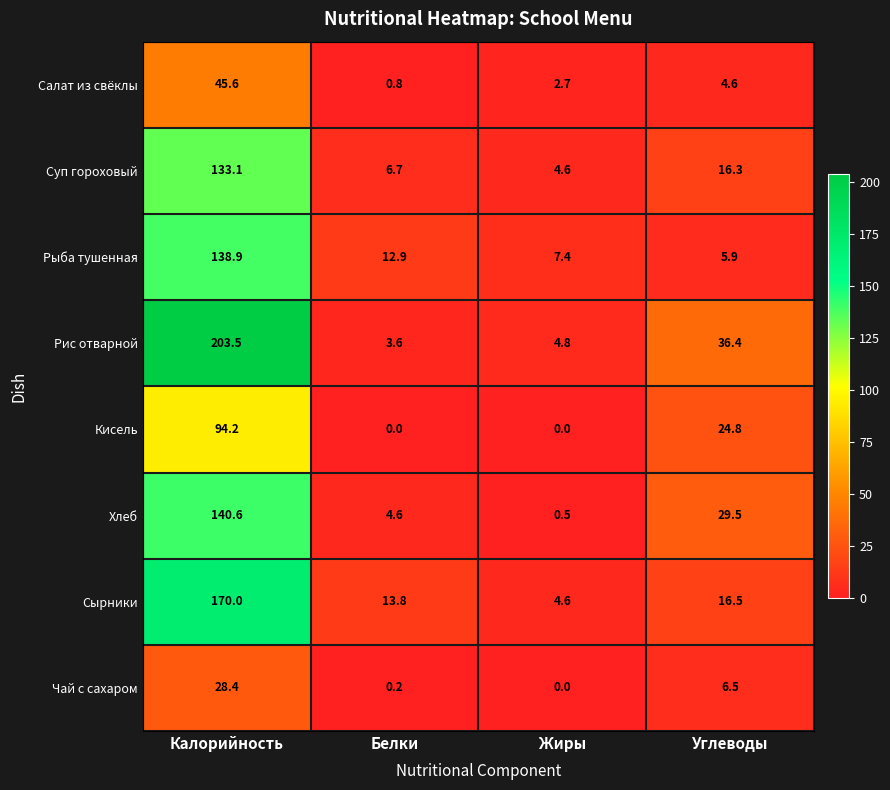

What is the sum of all Кисель values?

119.0